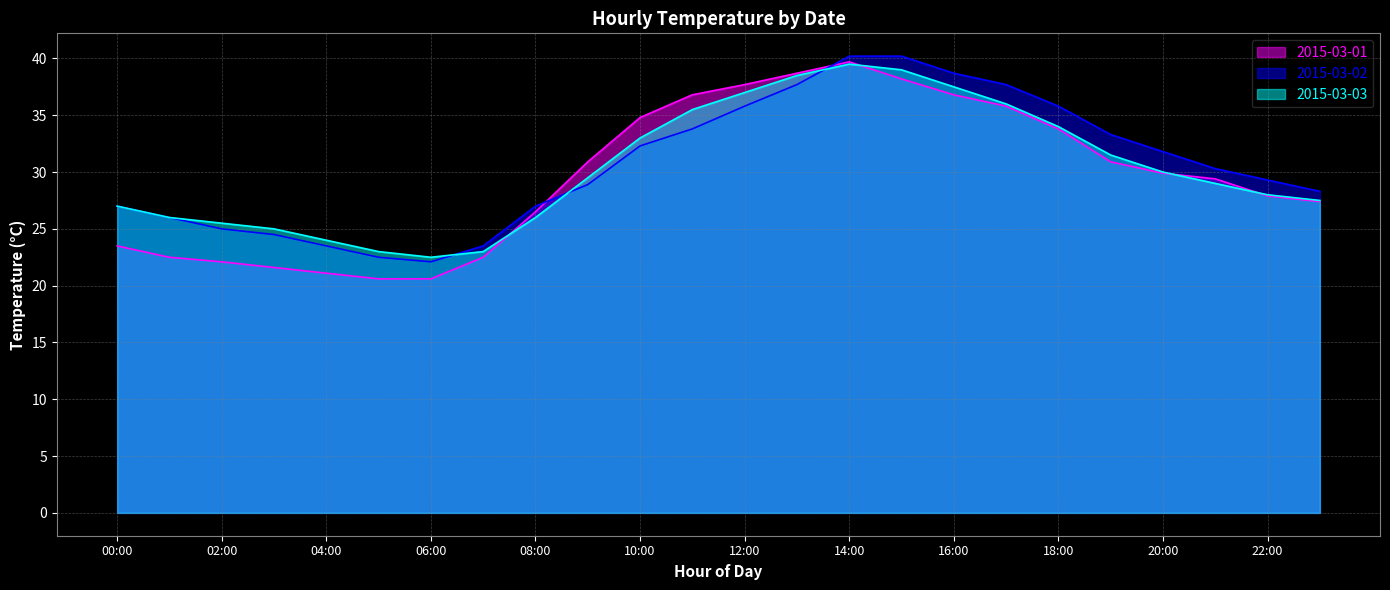

The value of 2015-03-02 at 00:00 is 27.0. True or false?

True